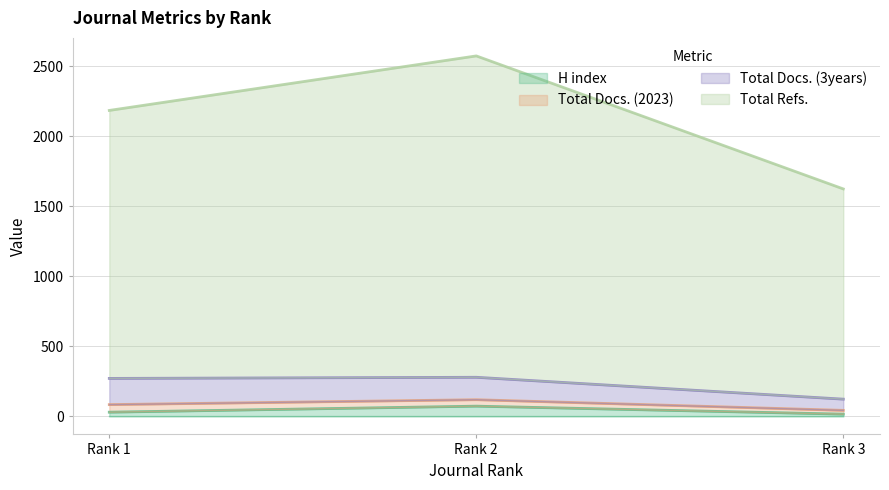

What is the value of the H index point at the 2nd from the left?

73